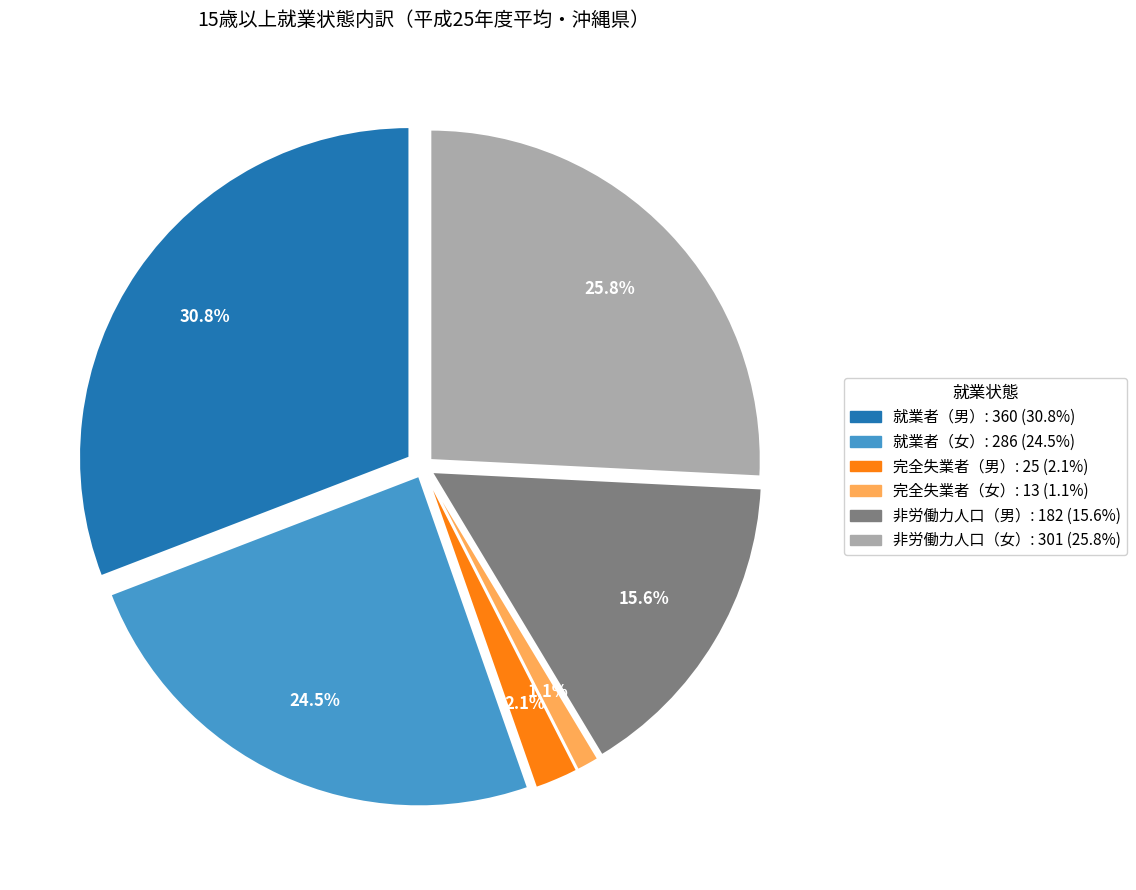

Is there a majority slice in this chart?

No